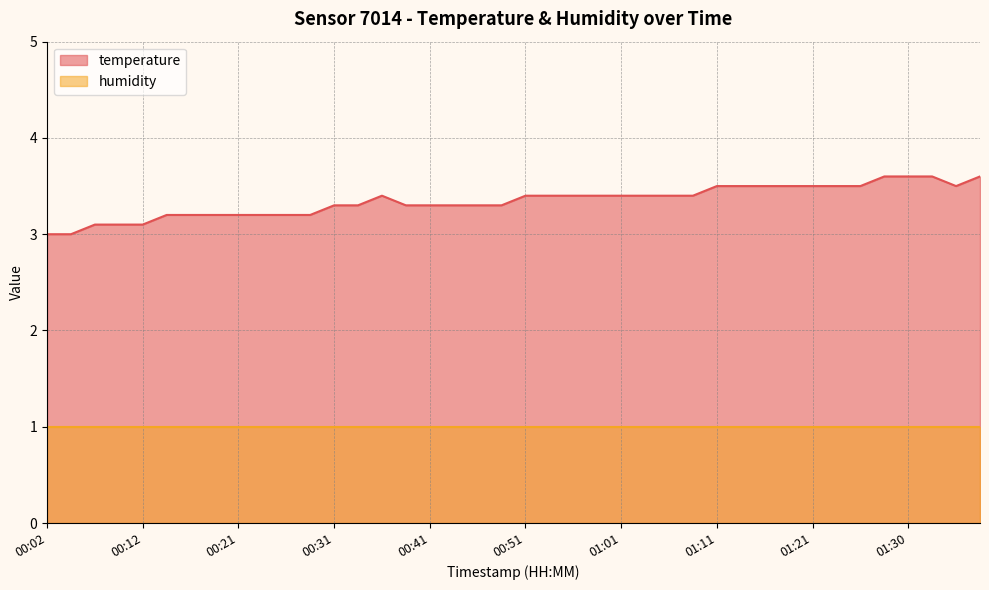

What value does the data have at 00:53?

3.4